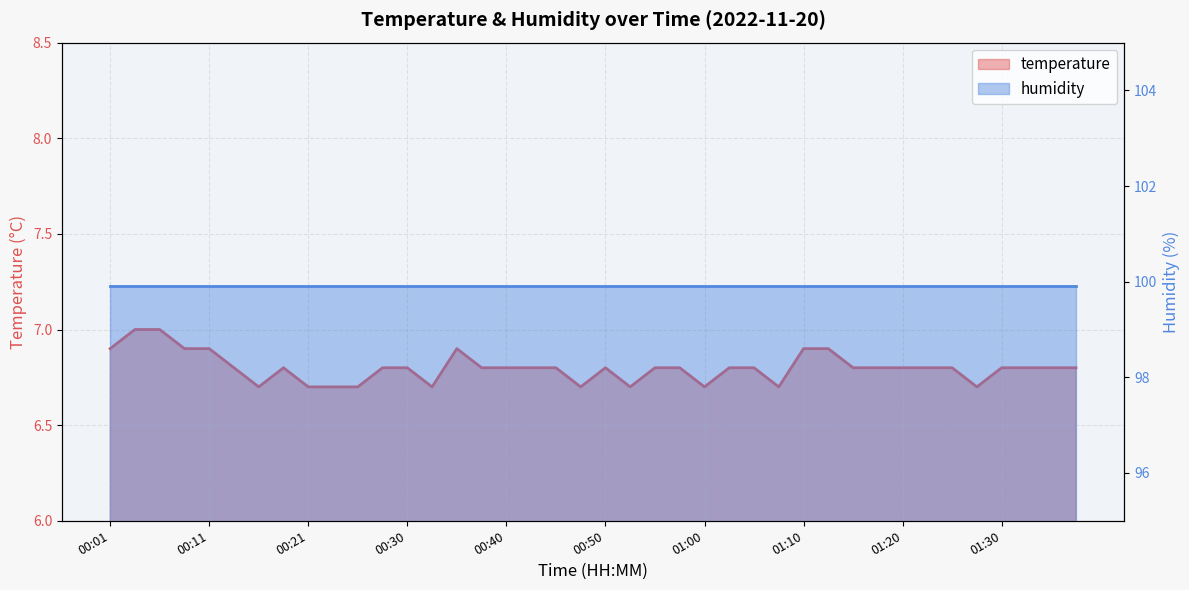

How many points are lower than both their immediate neighbors (excluding endpoints)?

7